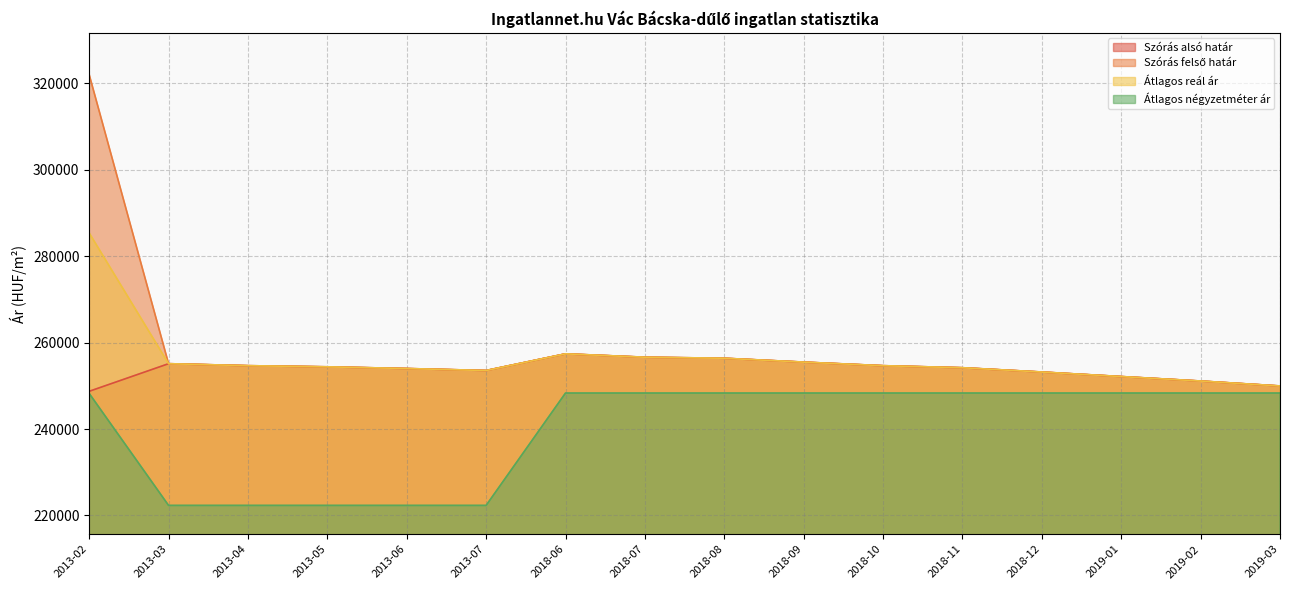

At which category does Szórás alsó határ reach its first local peak?

2013-03